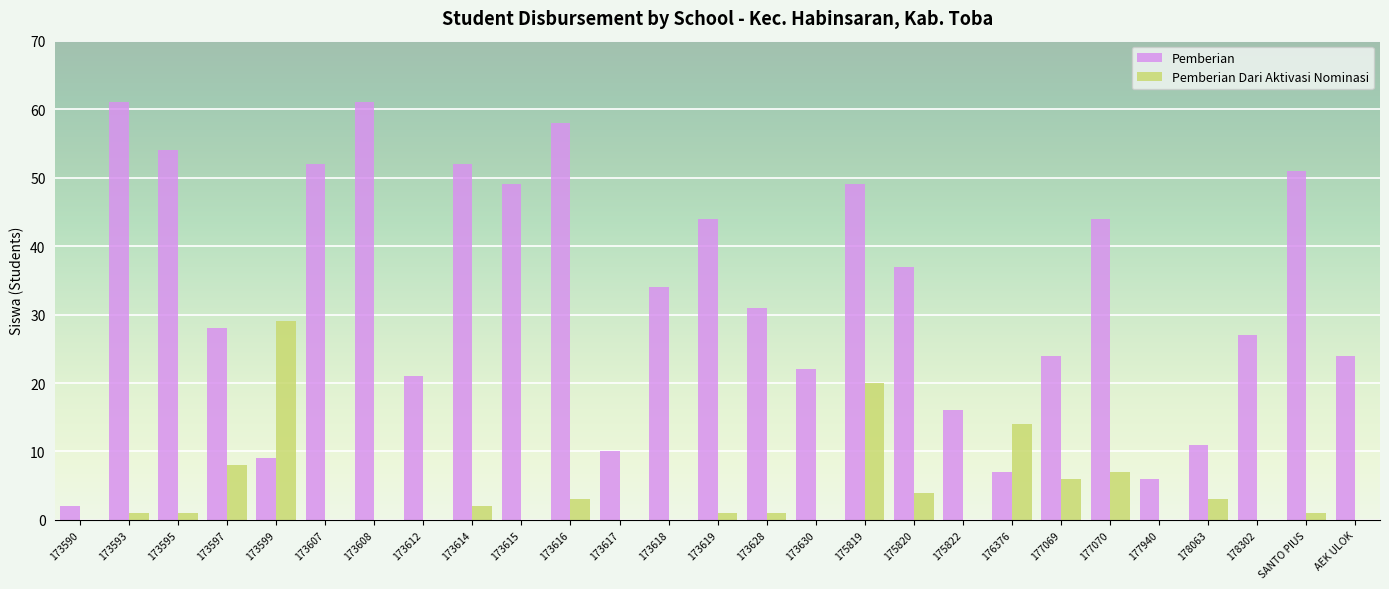

What is the total value across all series at 177069?

30